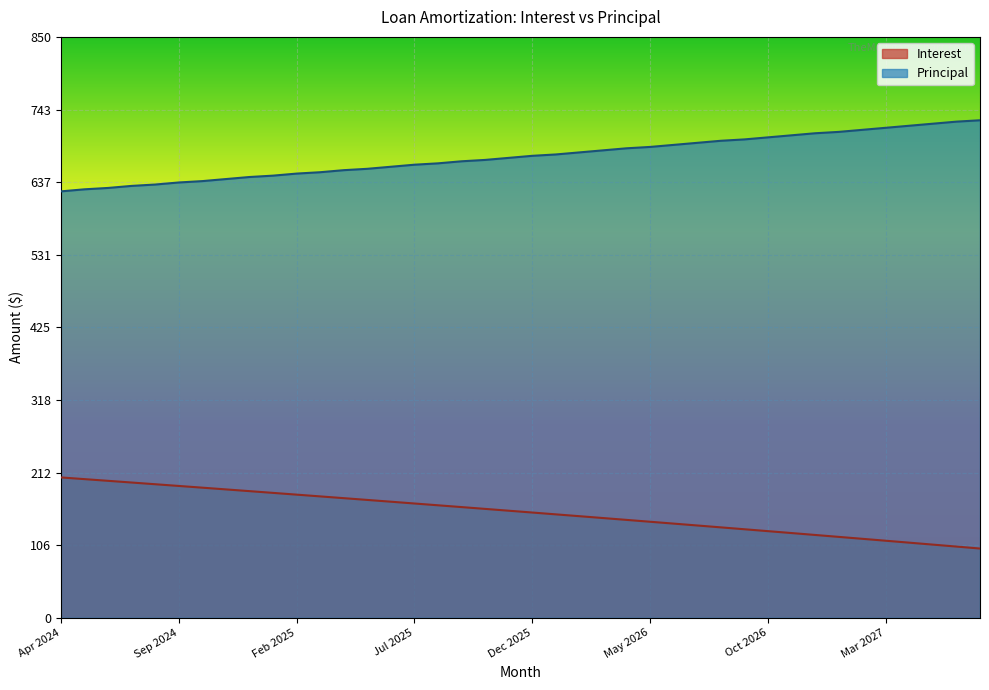

What is the total value across all series at Jul 2024?

830.0